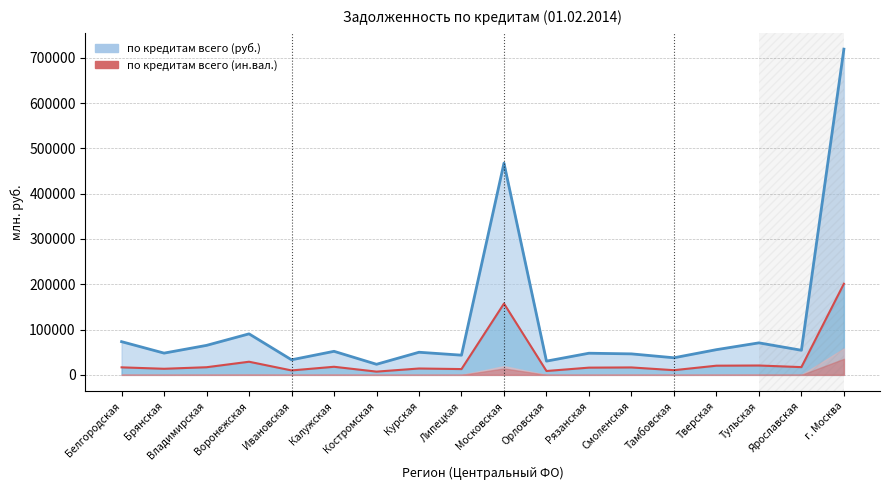

True or false: по кредитам всего (руб.) has a value of 467370 at Московская.

True